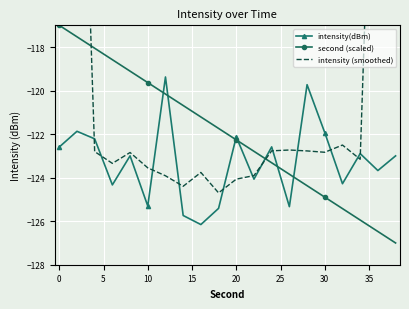

What is the value of the intensity (smoothed) point at the 8th from the left?

-124.4